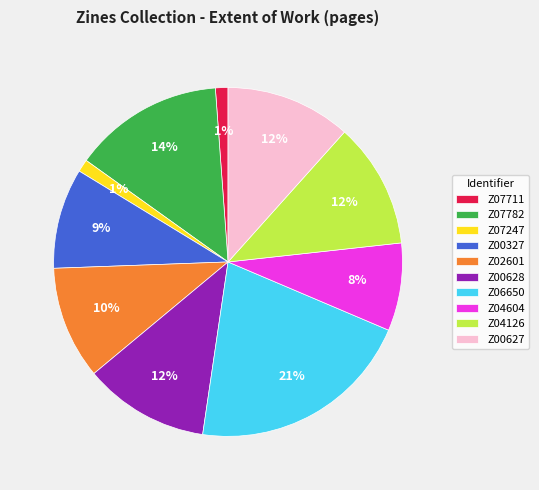

Which has a higher value, Z06650 or Z07247?

Z06650